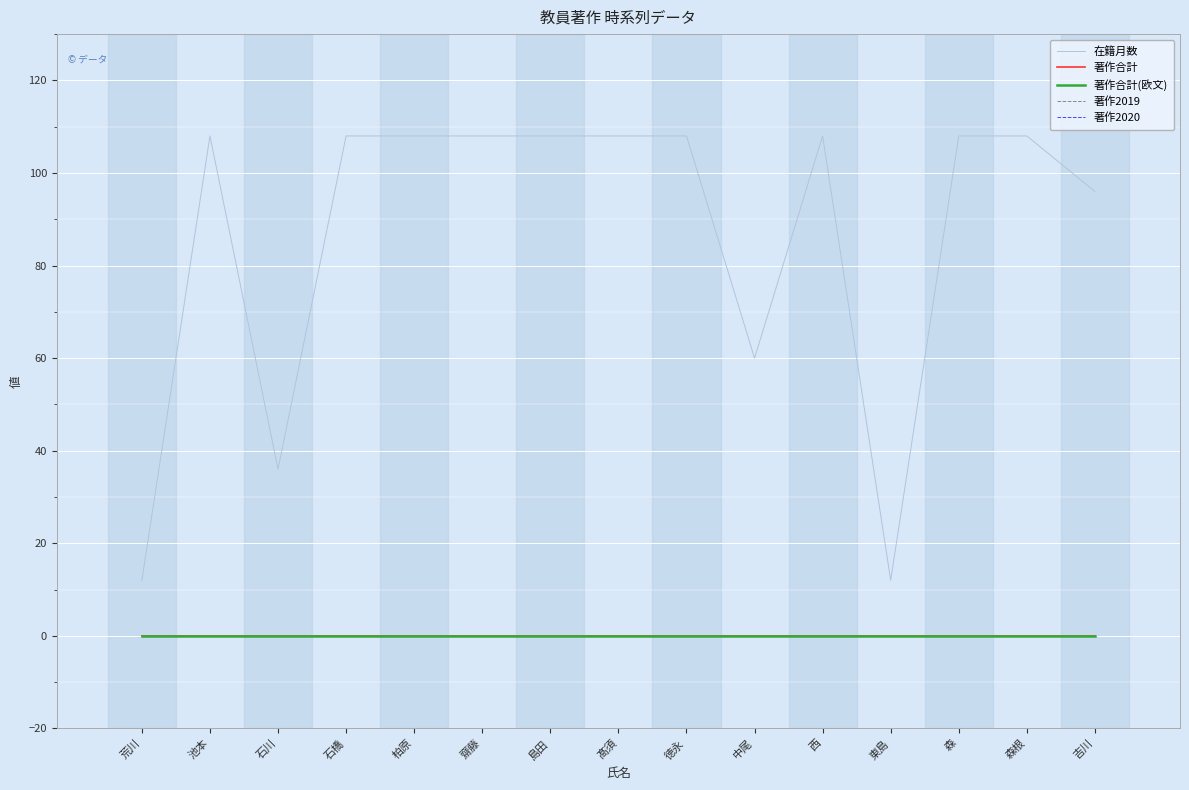

What is the label of the 4th point from the right?

東島